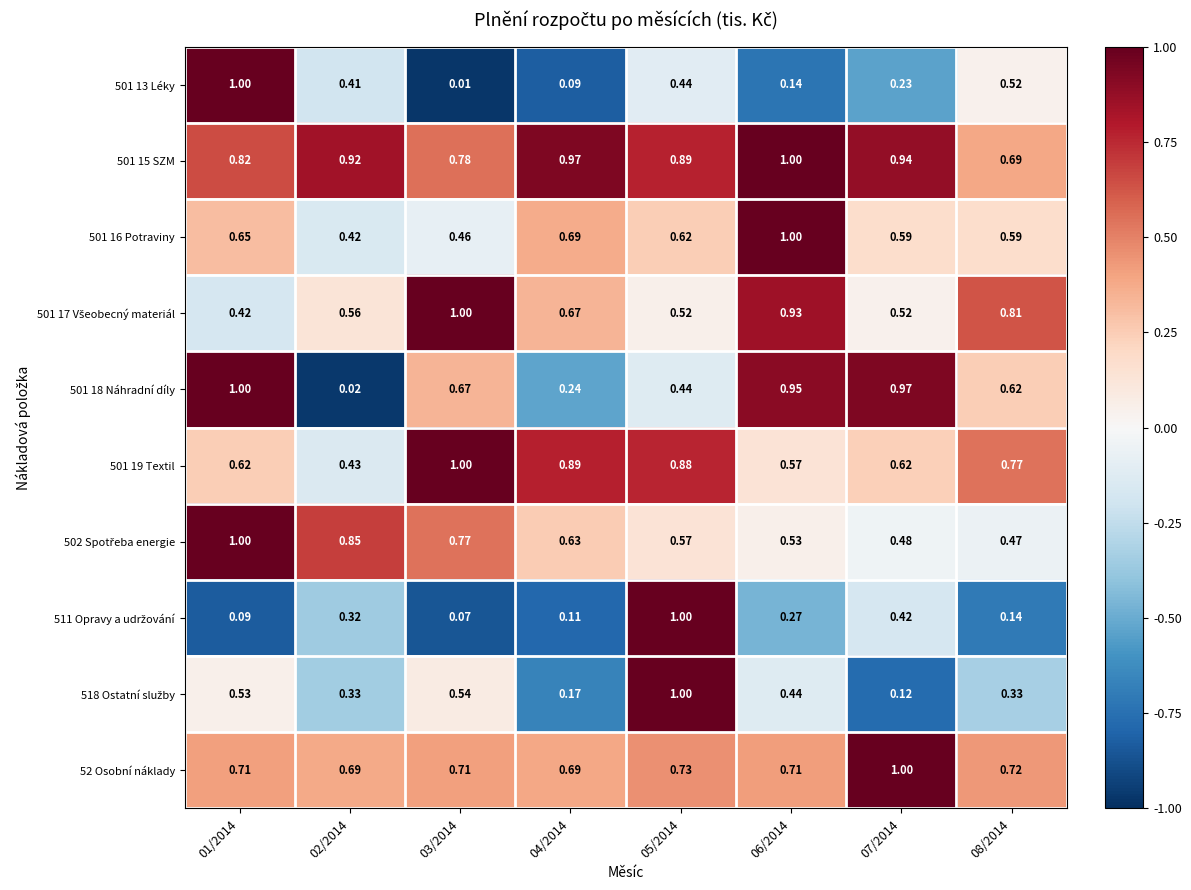

How many series are shown in this chart?

10